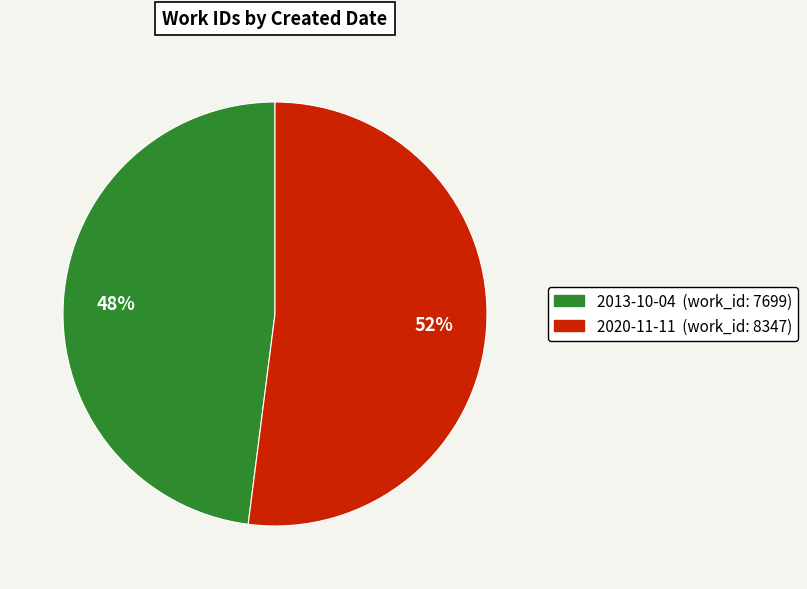

How many slices are in this pie chart?

2